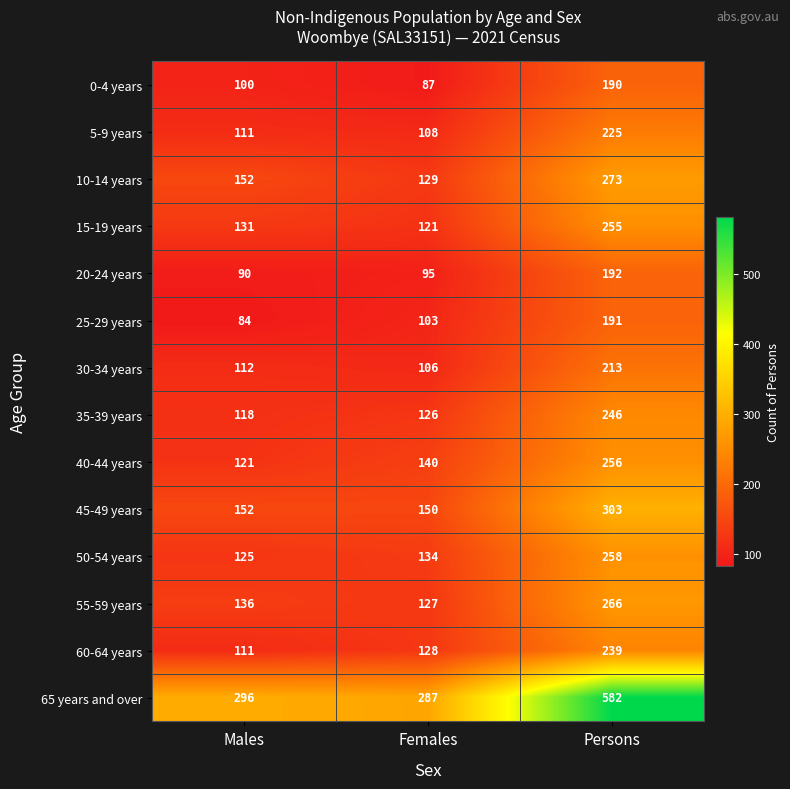

What is the maximum value for 5-9 years?

225